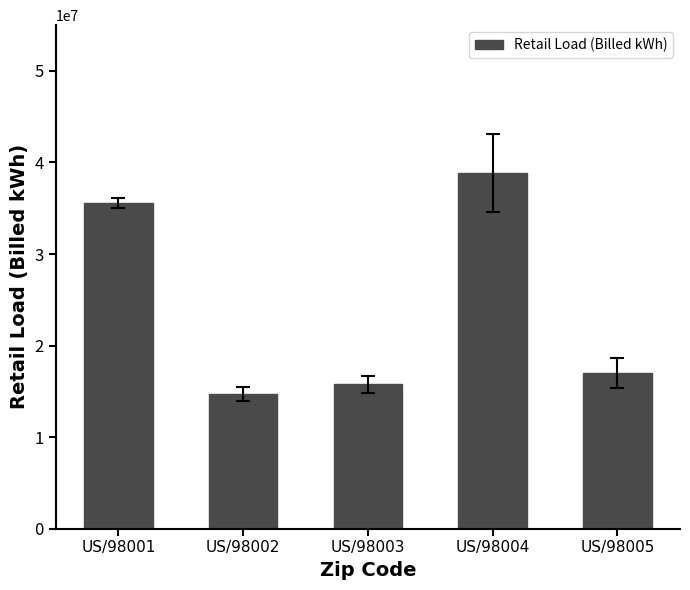

What is the change in value from US/98004 to US/98005?

-21829195.5